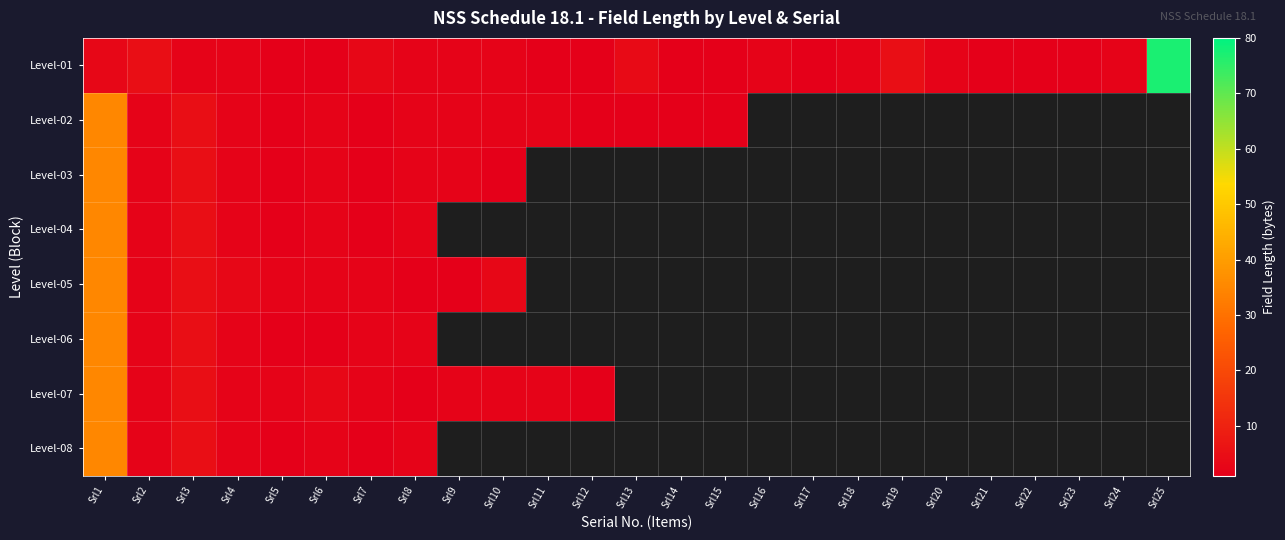

What is the spread (max minus min) of values at Srl4?

1